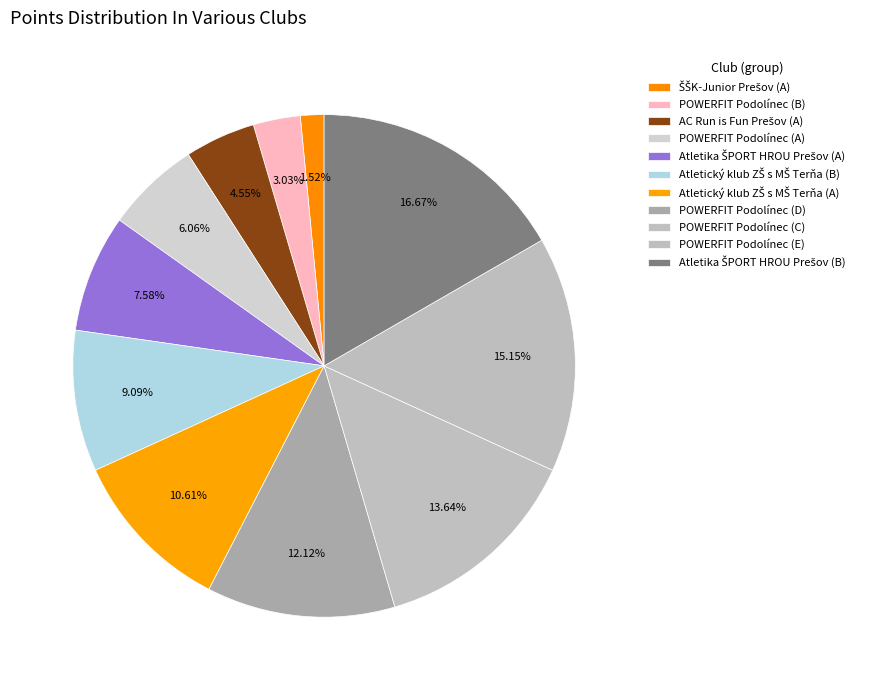

Is it true that ŠŠK-Junior Prešov (A) is 2% of the pie?

True